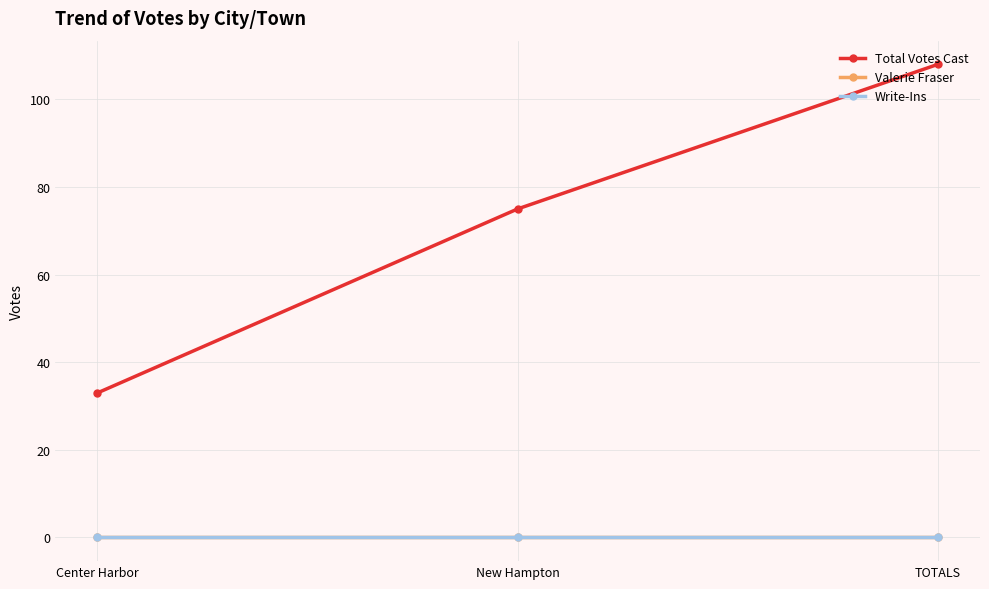

What is the difference between the maximum and minimum values in the Total Votes Cast series?

75